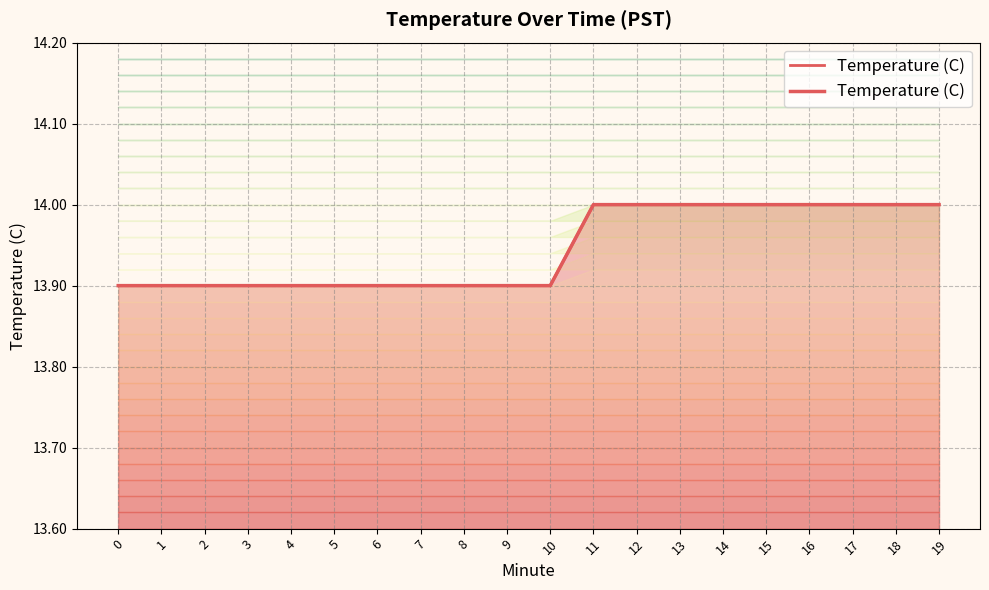

The chart shows a value of 13.9 at 5. True or false?

True